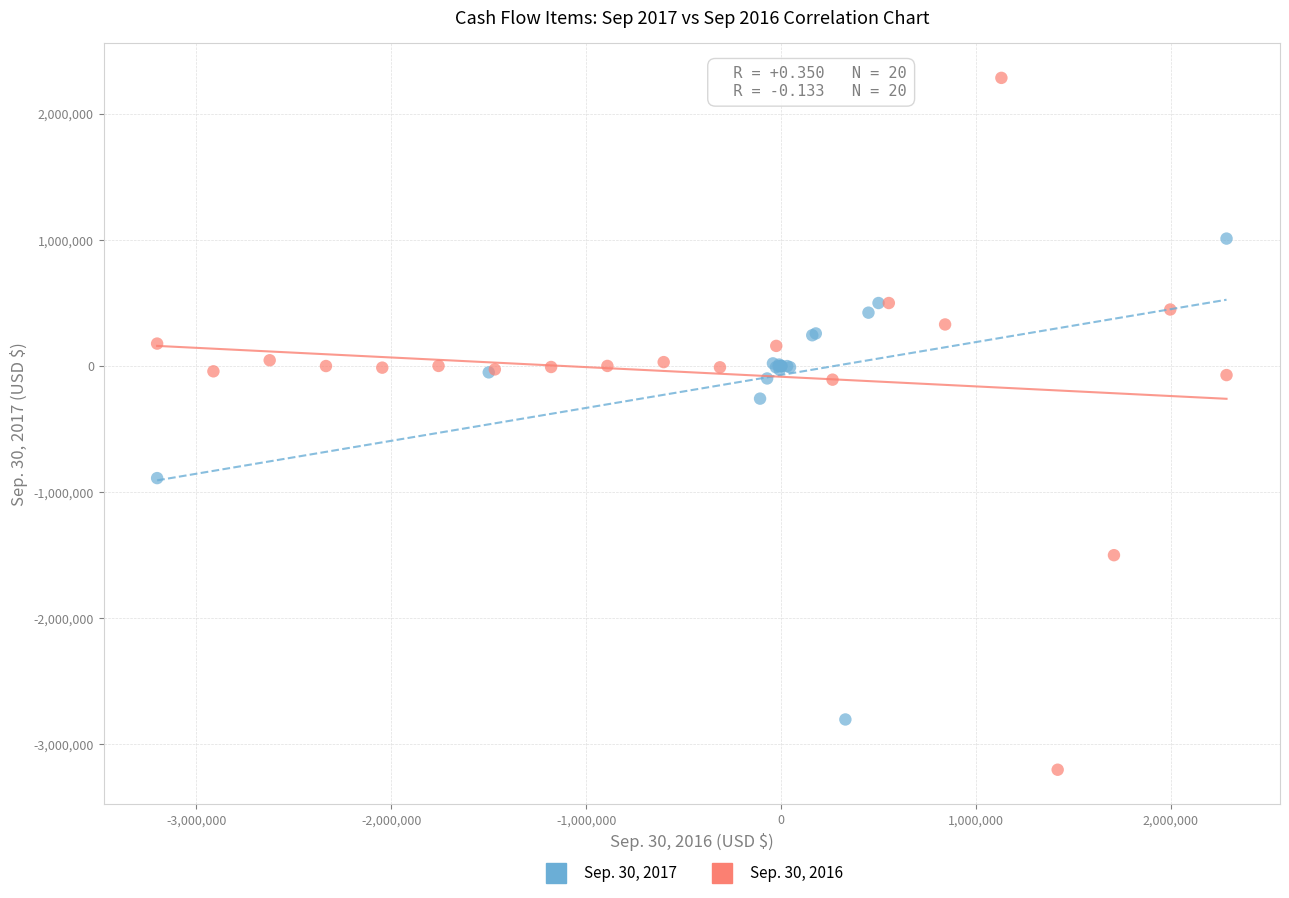

Which series reaches the minimum Y coordinate?

Sep. 30, 2016